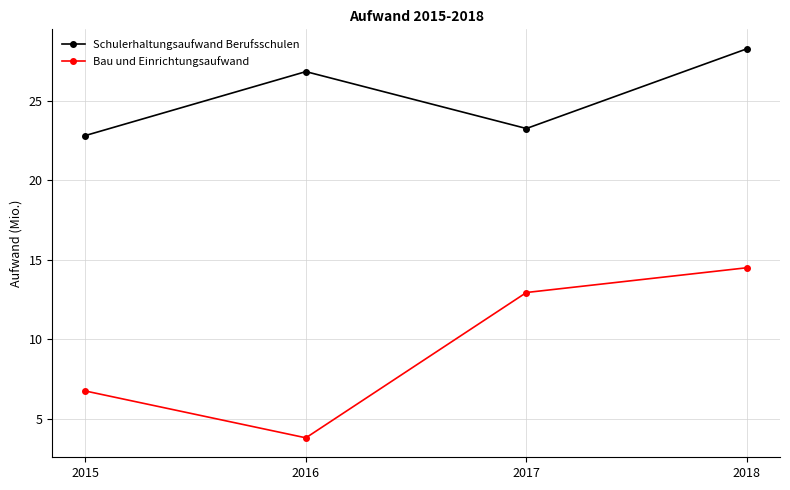

At how many categories does at least one series exceed 11?

4